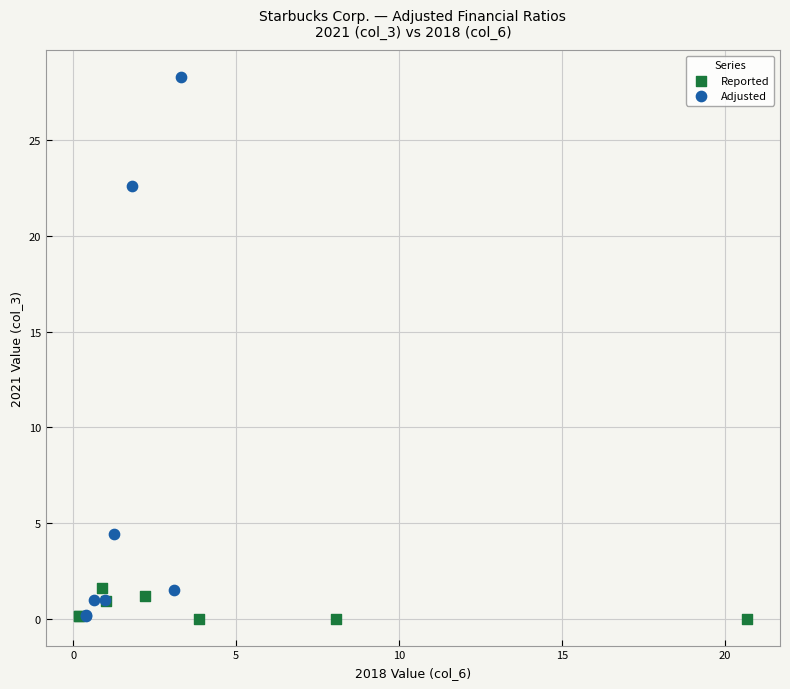

Which series has the widest spread of Y values?

Adjusted